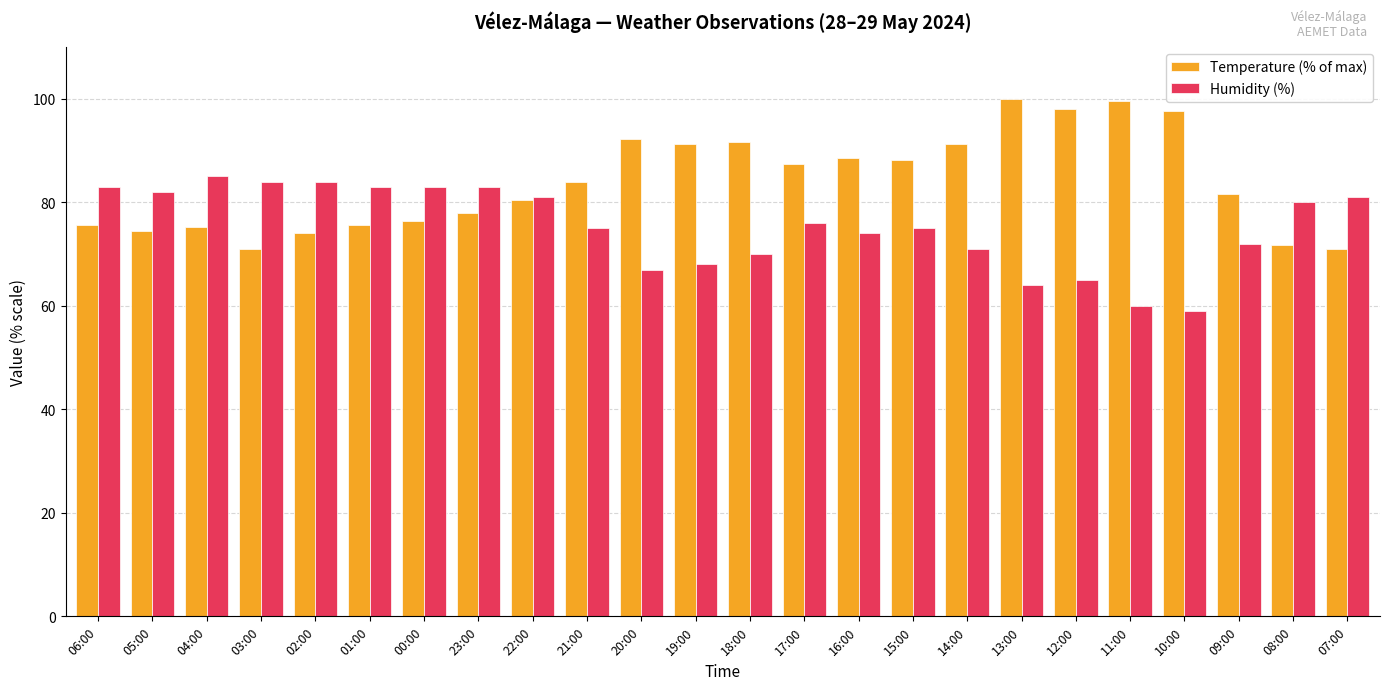

True or false: Temperature (% of max) has a value of 74.5 at 05:00.

True